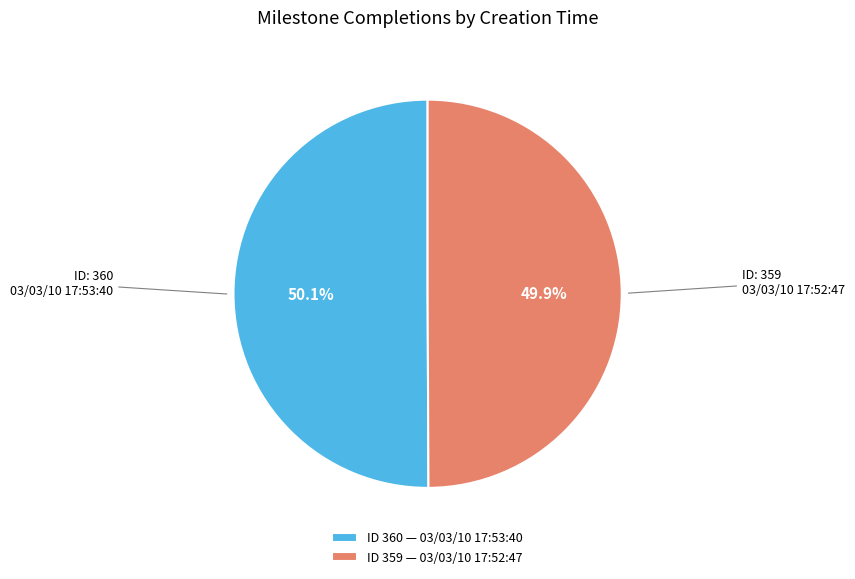

To the nearest percent, what is the average slice percentage?

50%